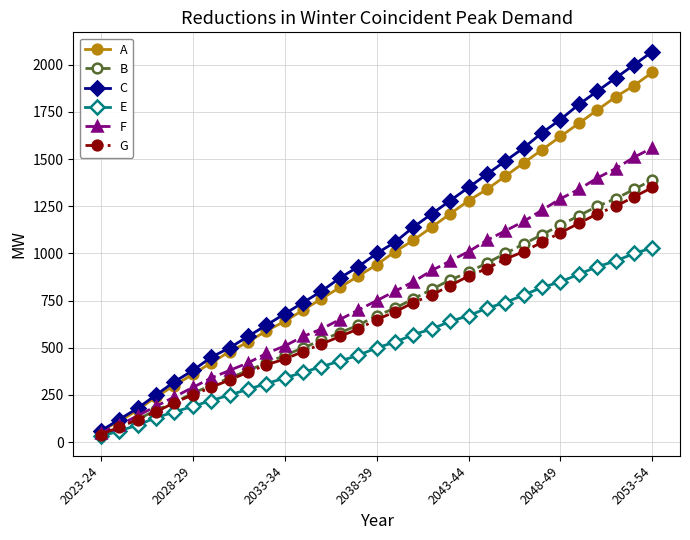

Which series has the largest range (max minus min)?

C